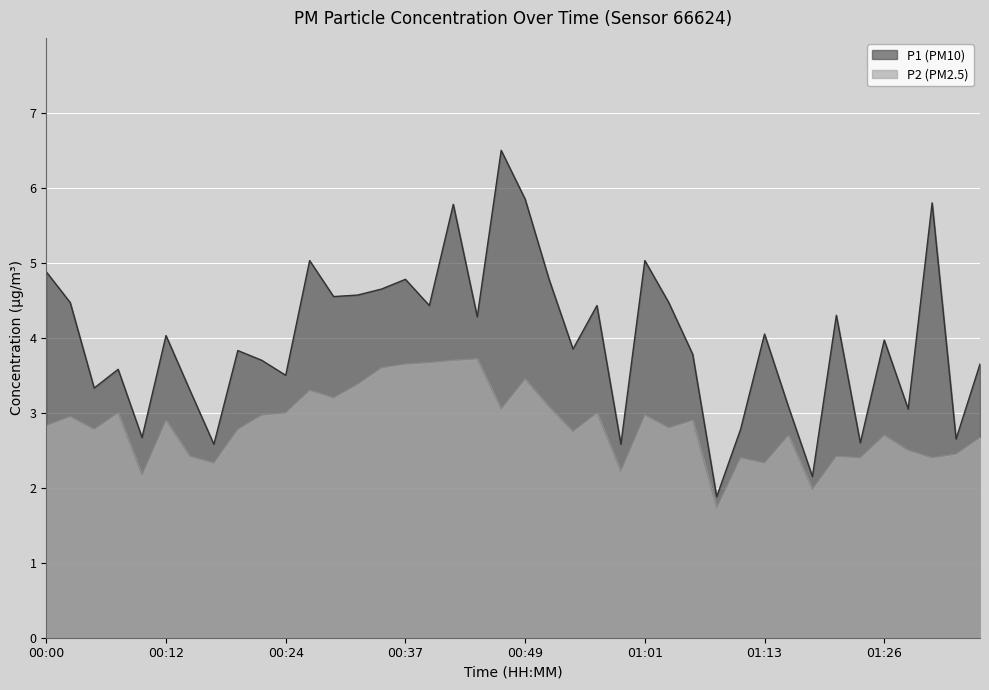

The P2 series shows 1.2 at 01:08. True or false?

False